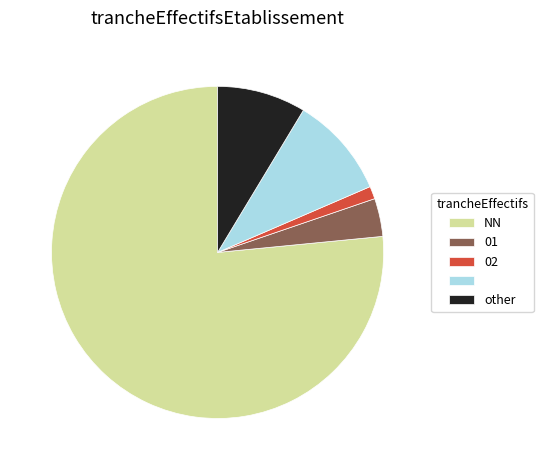

Is there any slice that represents more than half of the pie?

Yes